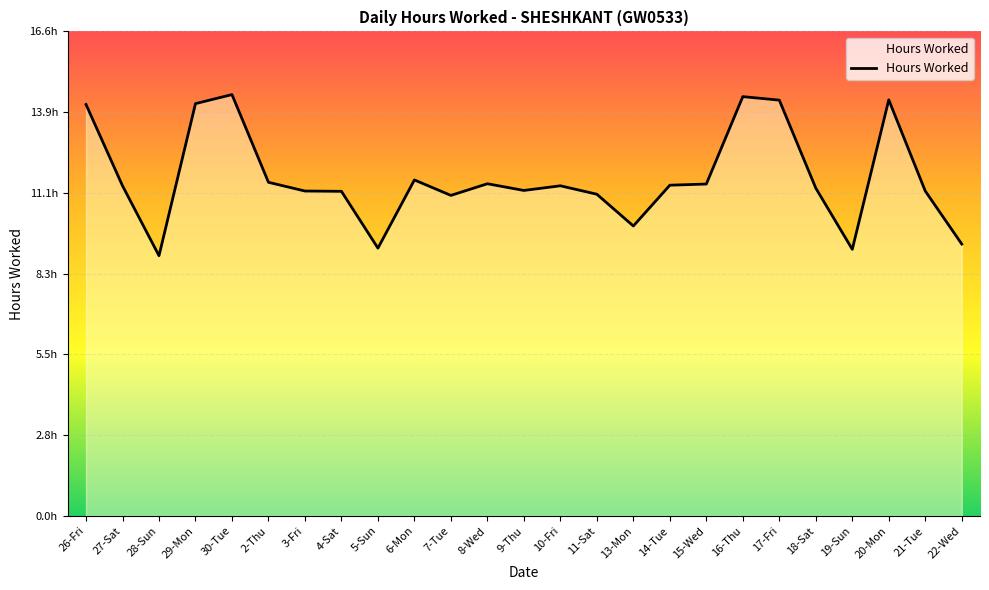

Where is the first local maximum?

30-Tue